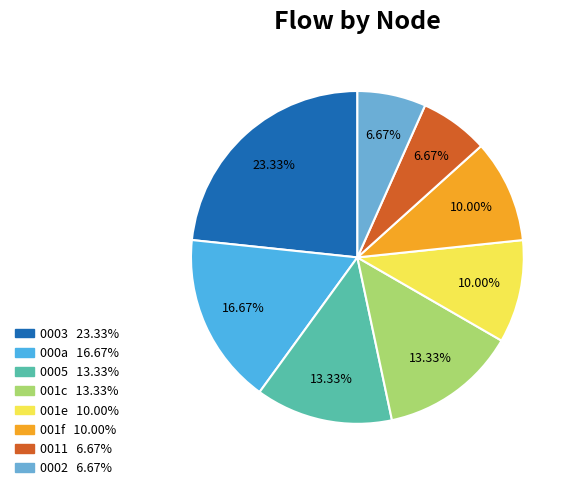

How many slices are in this pie chart?

8